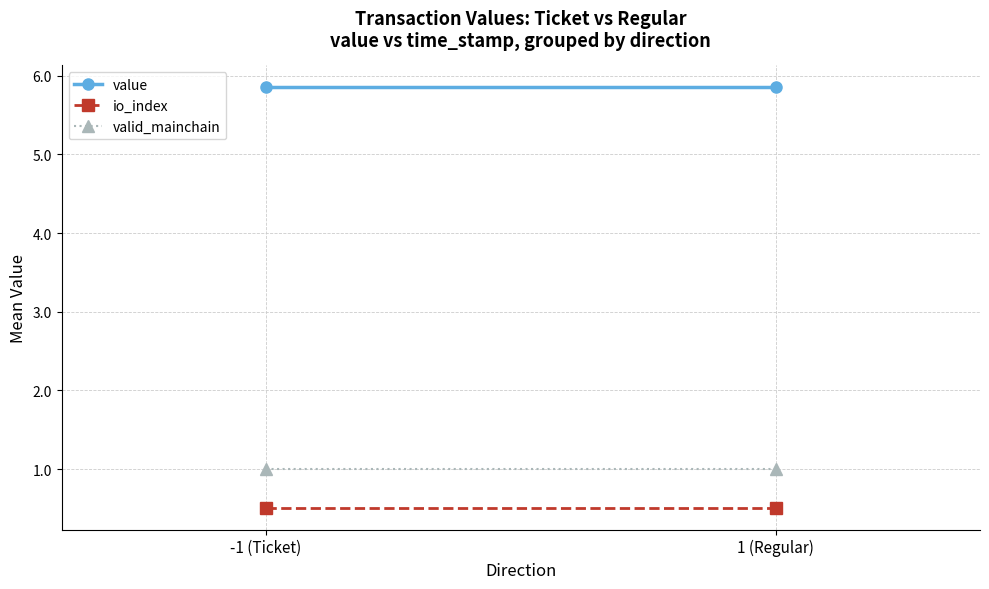

What is the sum of all io_index values?

1.0